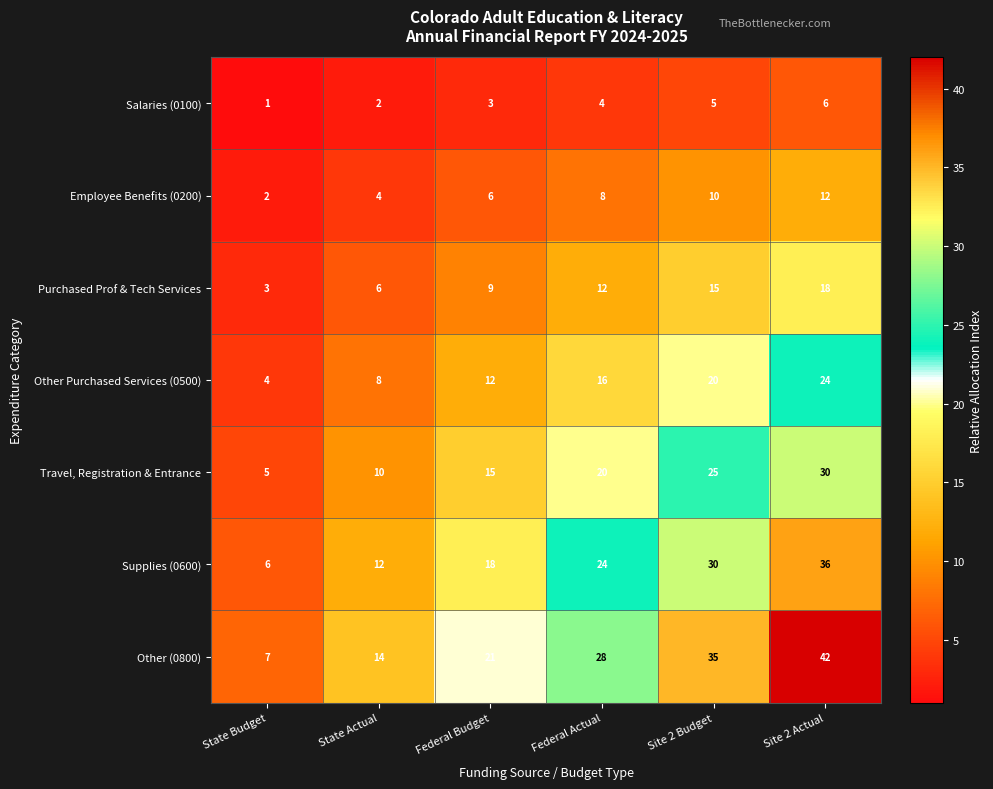

True or false: Other Purchased Services (0500) has a value of 24 at Site 2 Actual.

True